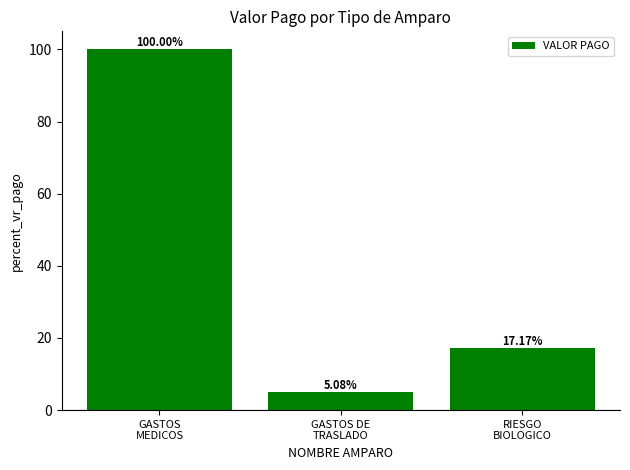

True or false: the data shows 4.8 at RIESGO
BIOLOGICO.

False